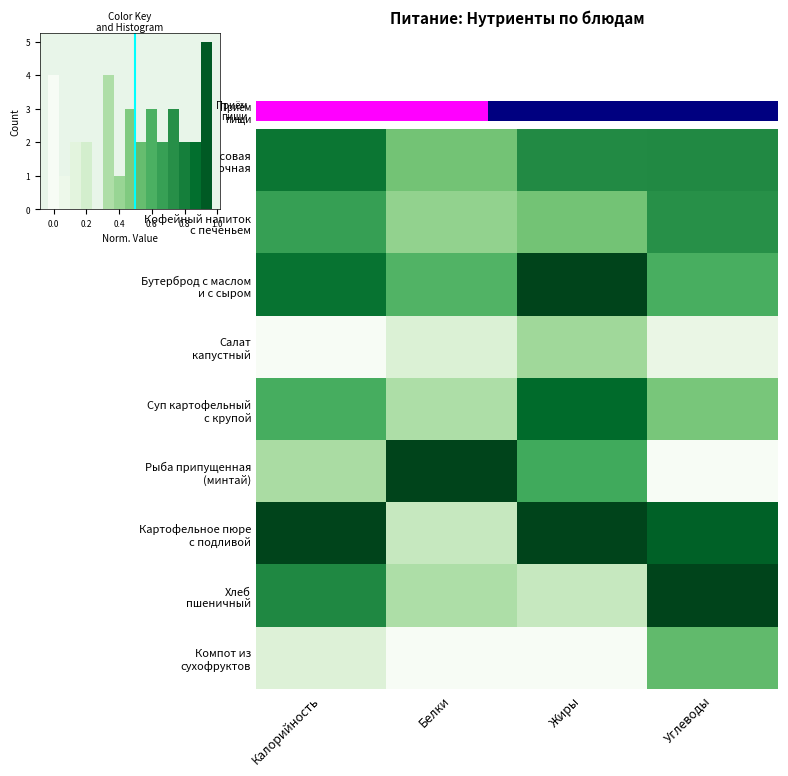

The value of Кофейный напиток с печеньем at Жиры is 0.5. True or false?

True